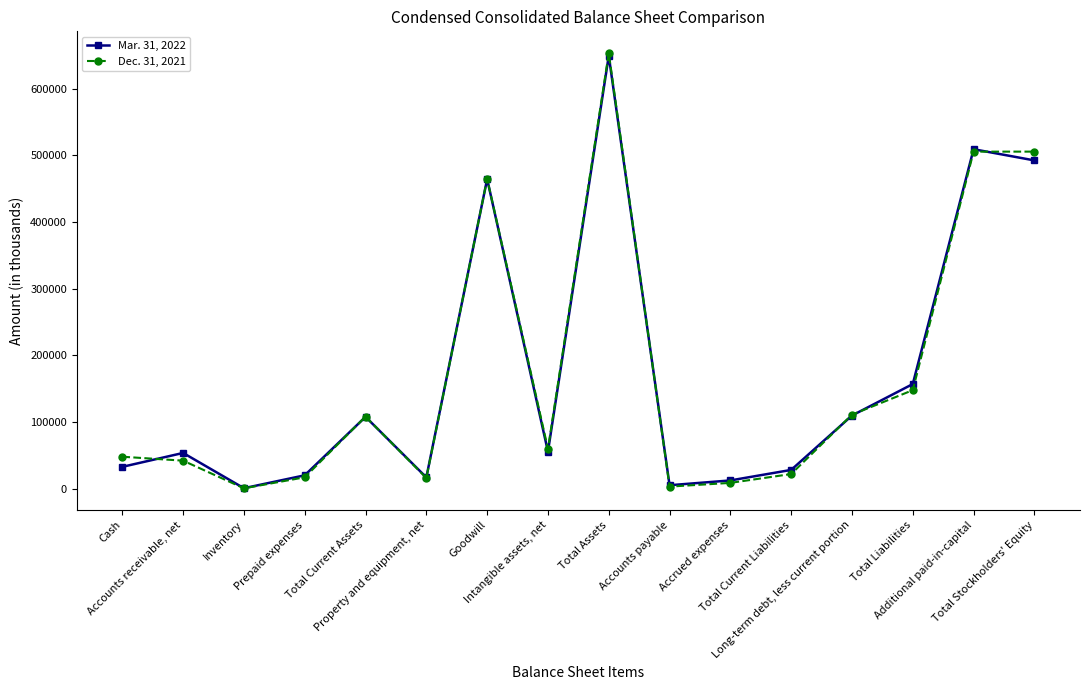

At how many categories does at least one series exceed 88694?

7